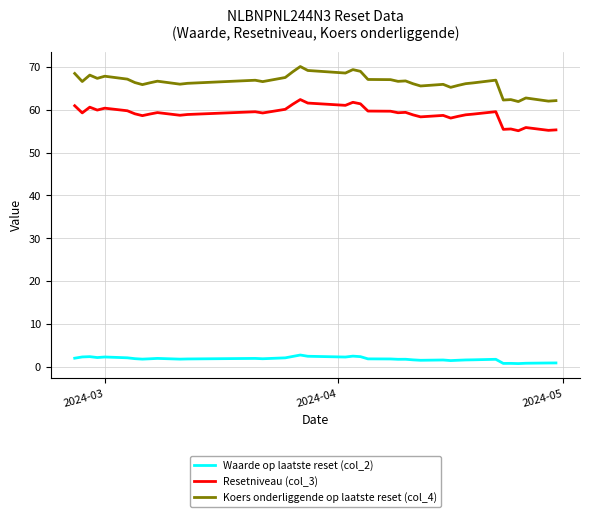

True or false: Resetniveau (col_3) and Waarde op laatste reset (col_2) cross at least once.

False